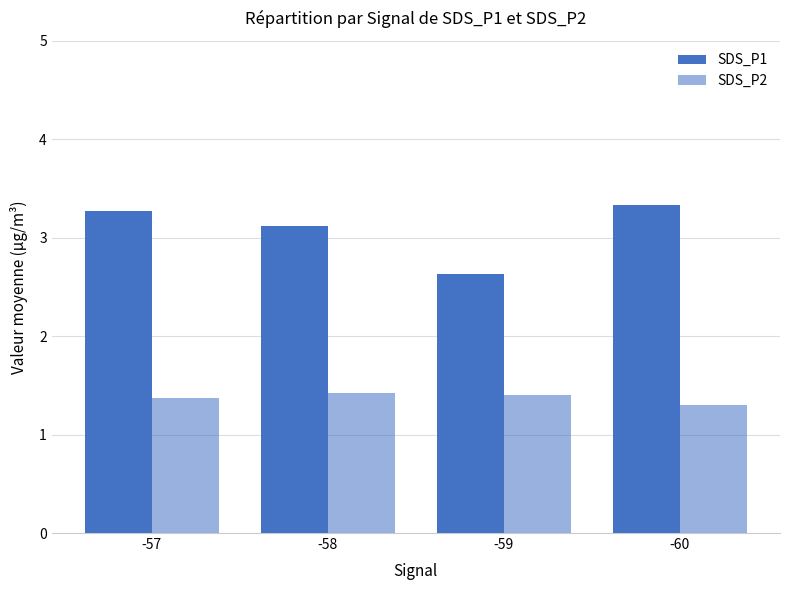

At which label does SDS_P2 reach its peak?

-58